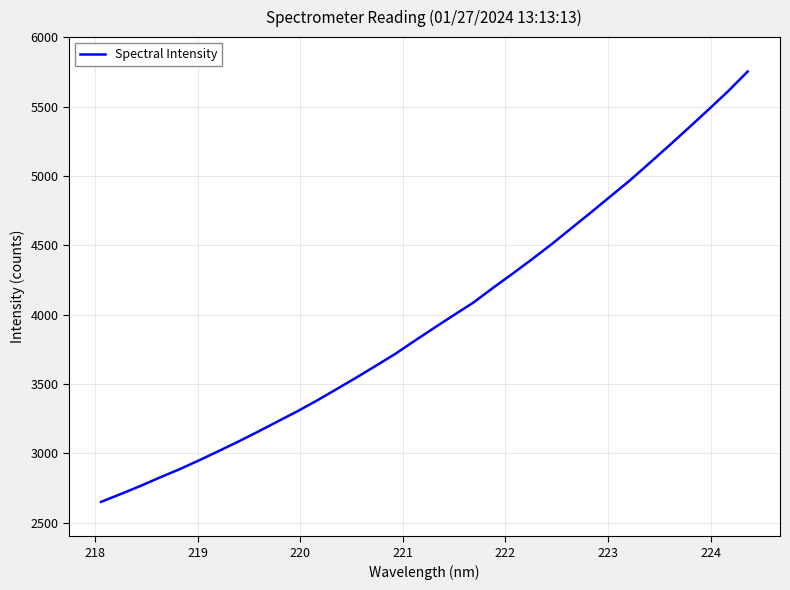

Is this an area chart (filled region under the line)?

No